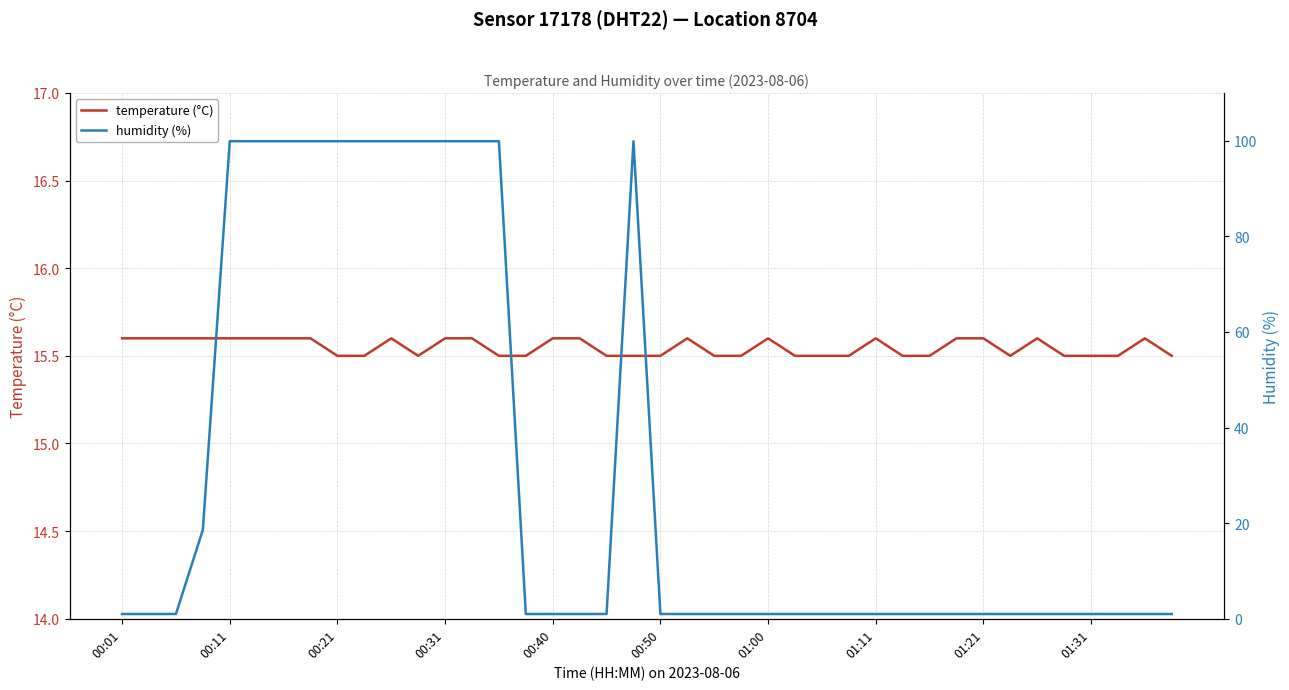

True or false: temperature (°C) has a value of 15.5 at 00:50.

True